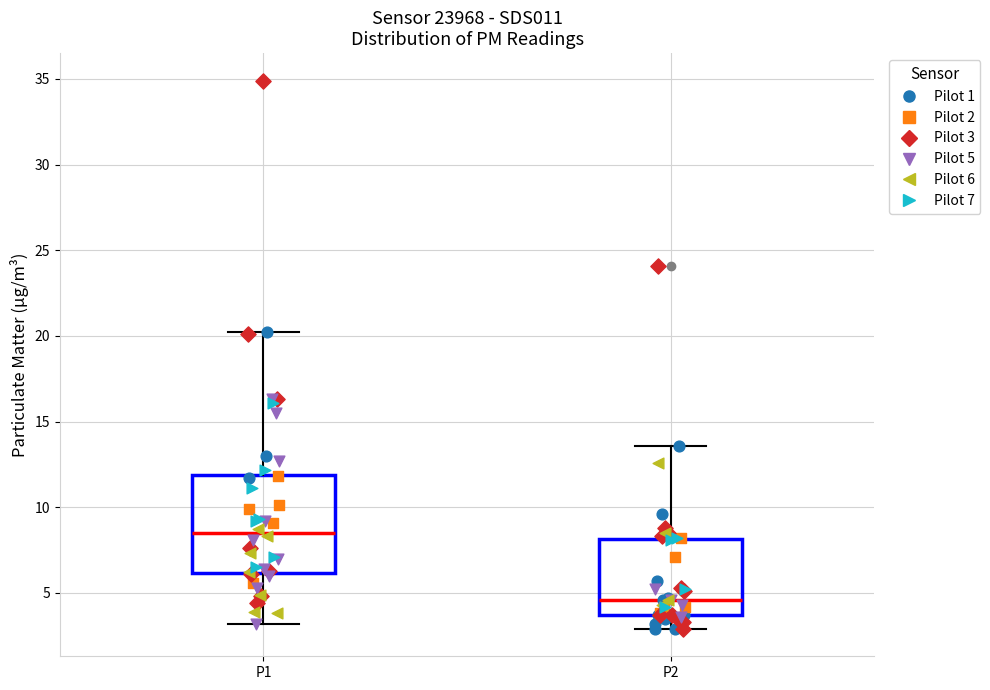

Where does the median line of the box for P2 sit on the y-axis? The values are not printed on the chart, so give them approximately, as read against the axis.

4.5